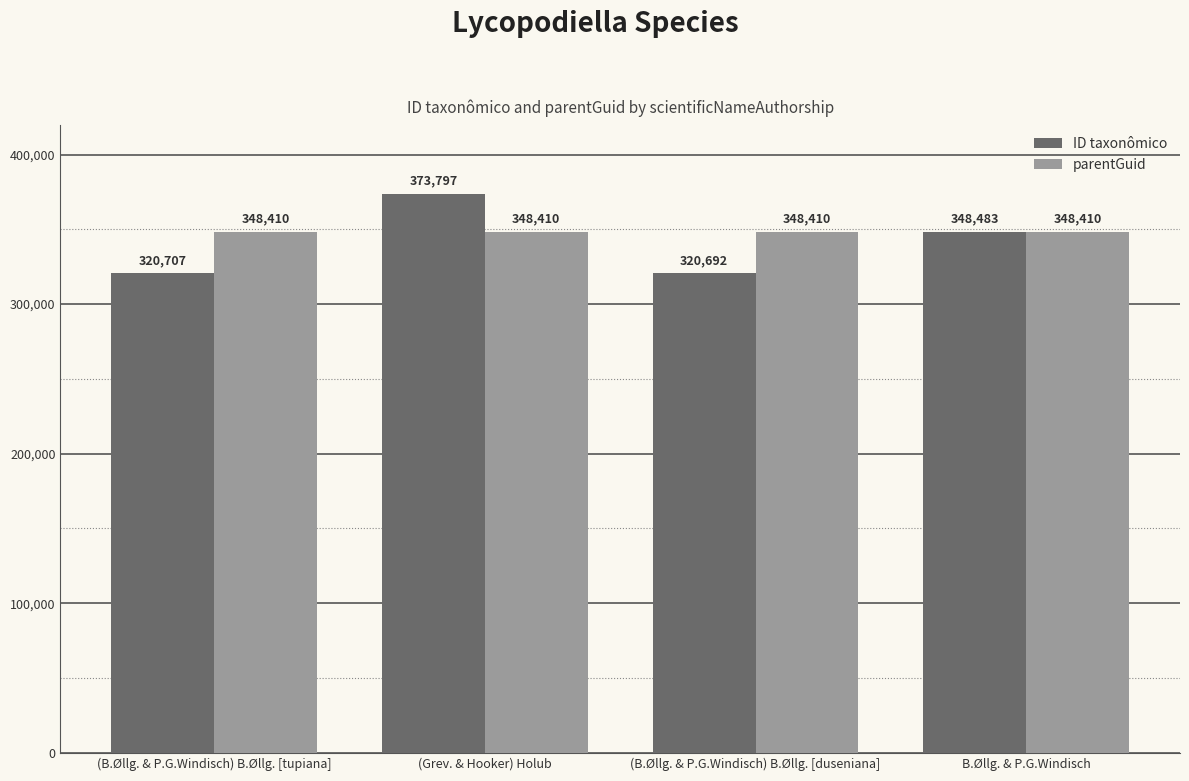

Are the bars grouped side by side (vs. stacked)?

Yes